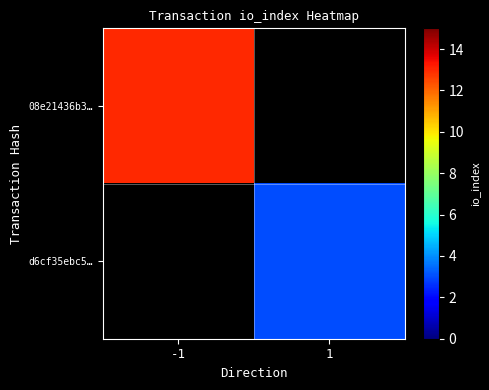

List the labels in order of d6cf35ebc5… value, largest first.

-1, 1